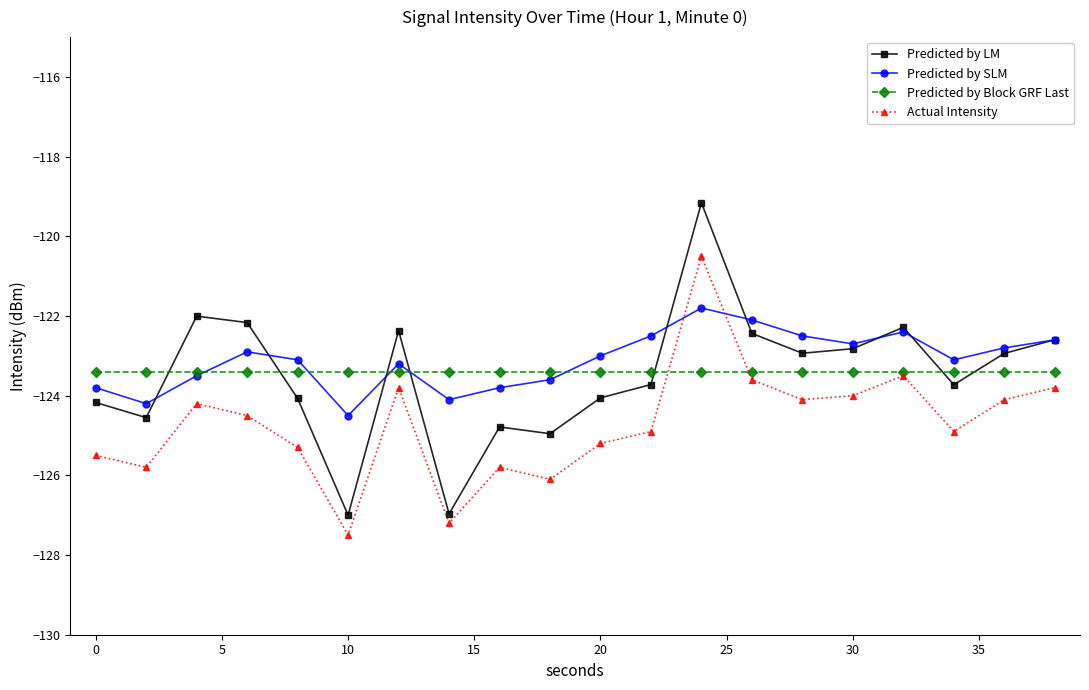

Count the number of data series in this chart.

4